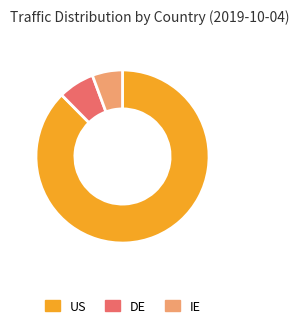

Is there a majority slice in this chart?

Yes